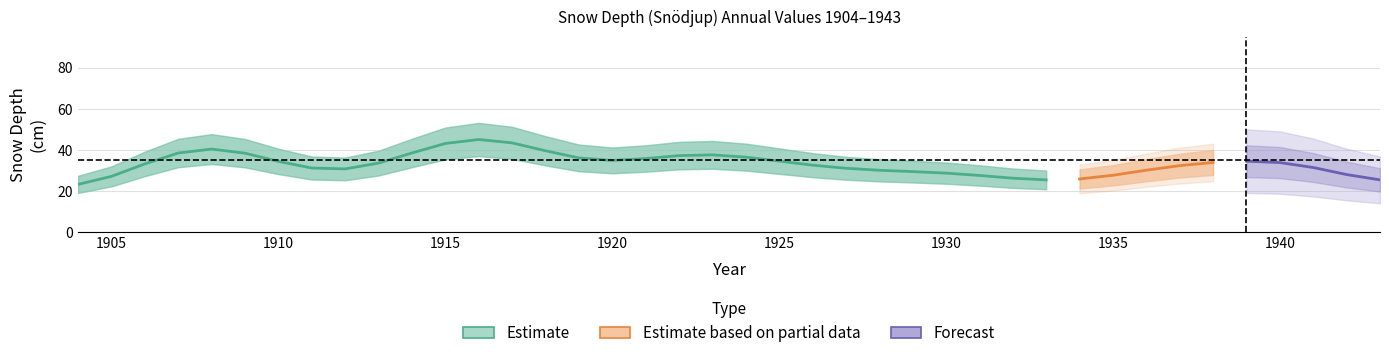

True or false: the data shows 36 at 1923.

False